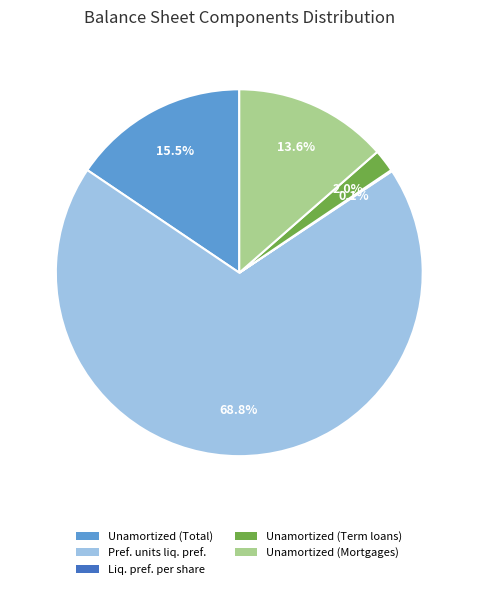

Is there a majority slice in this chart?

Yes